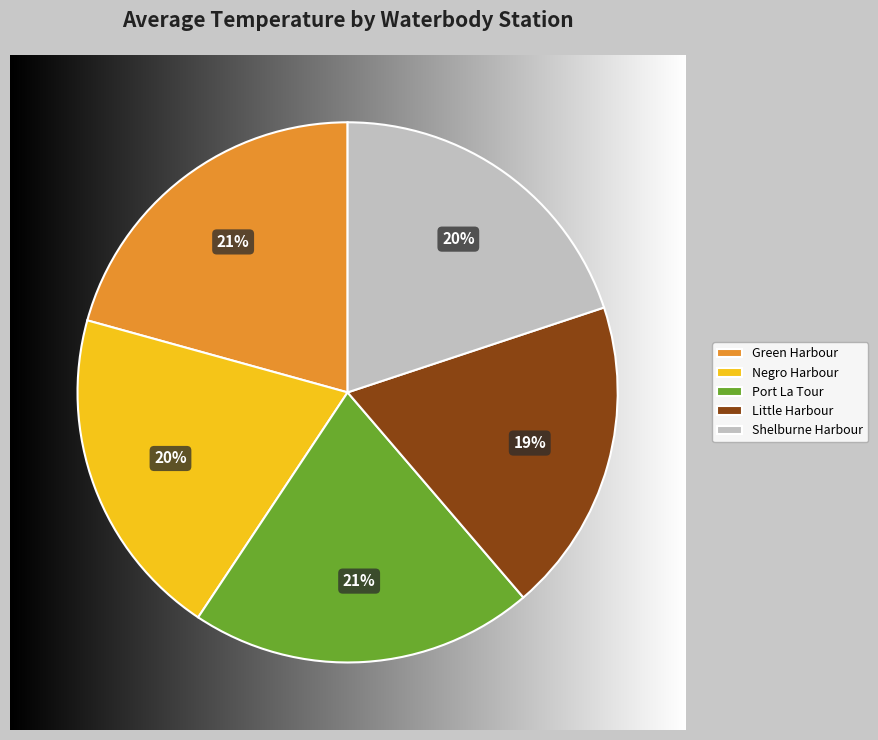

Count the number of slices in the pie.

5